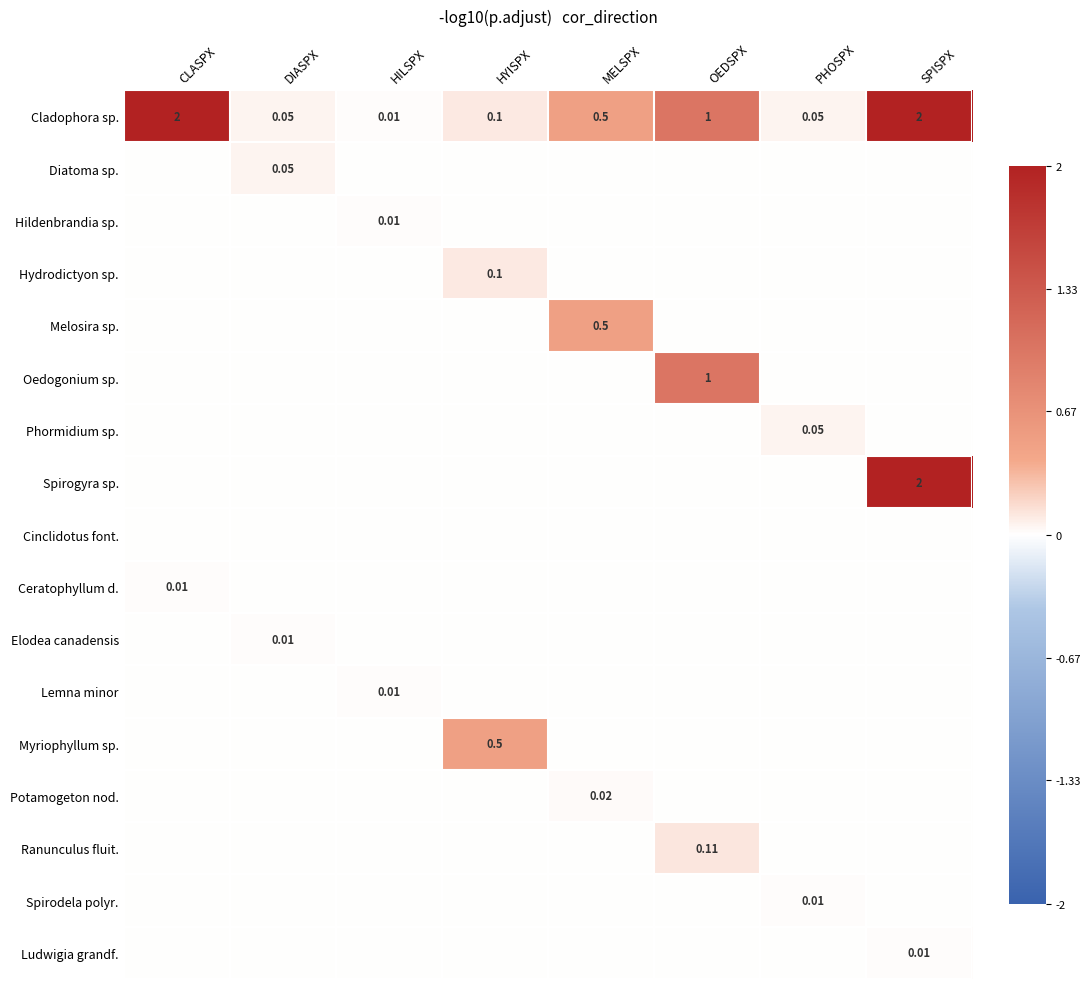

Is the value of Cladophora sp. at SPISPX greater than the value of Cinclidotus font. at OEDSPX?

Yes